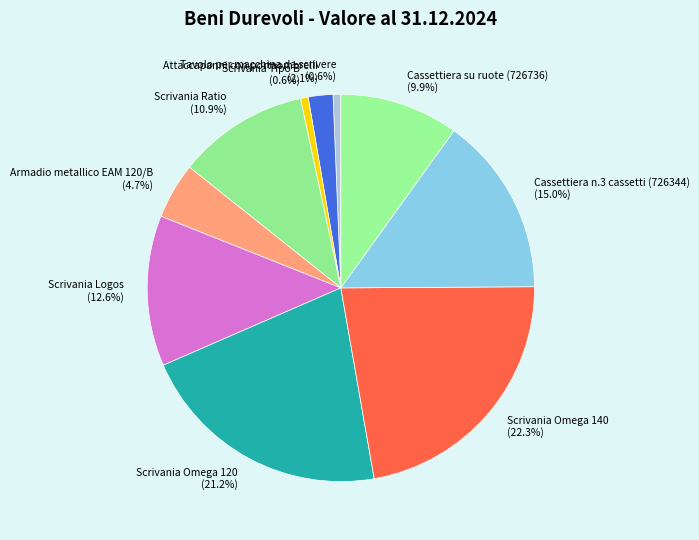

Does any single category account for the majority?

No